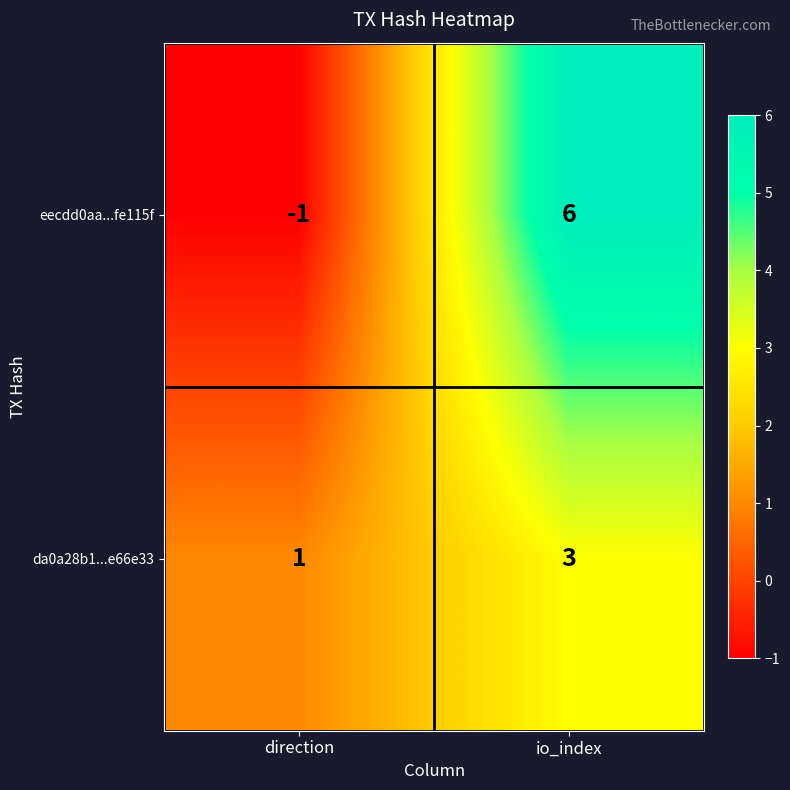

What is the approximate value of eecdd0aa...fe115f at io_index?

6